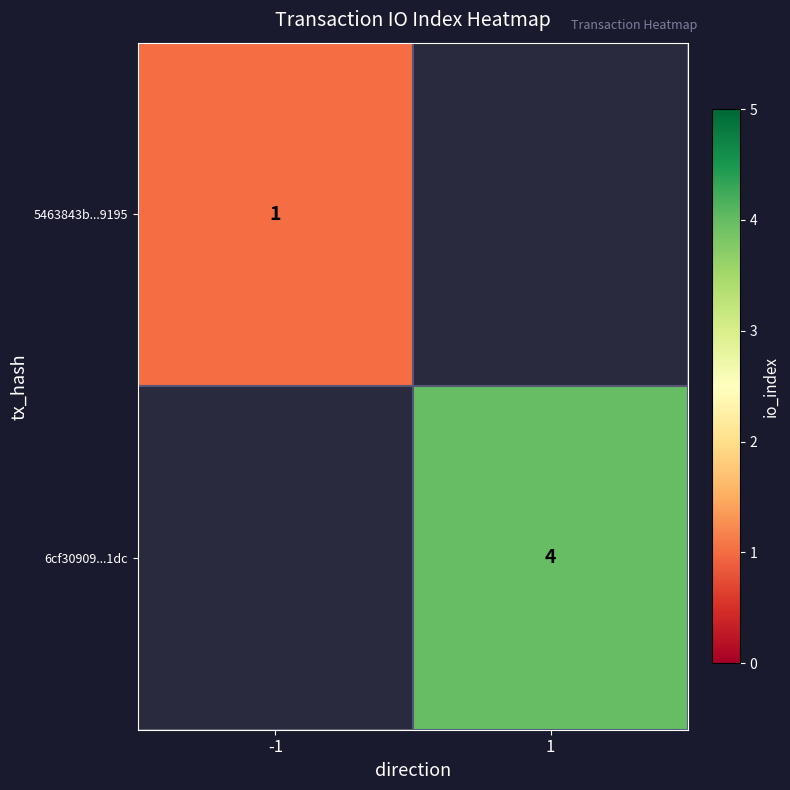

True or false: 6cf30909...1dc has a value of 7 at 1.

False